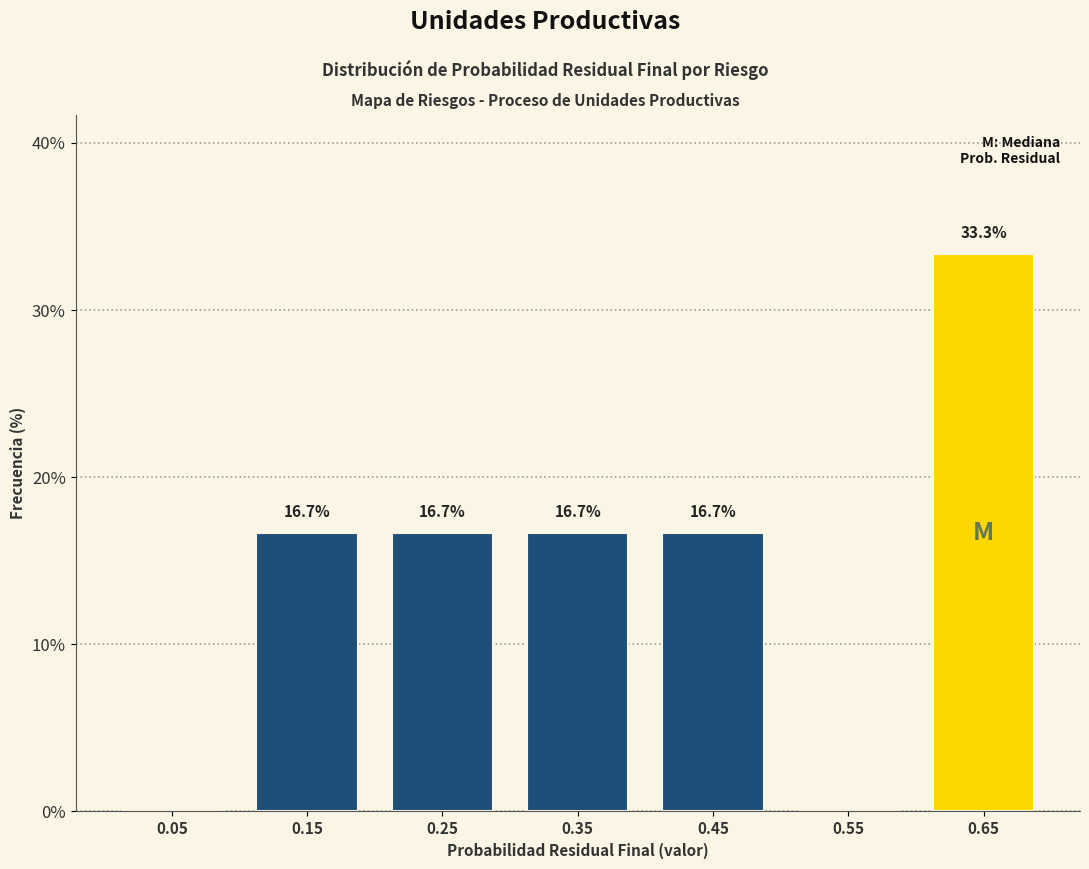

Over which range of the x-axis is the bar tallest?

0.6 to 0.7